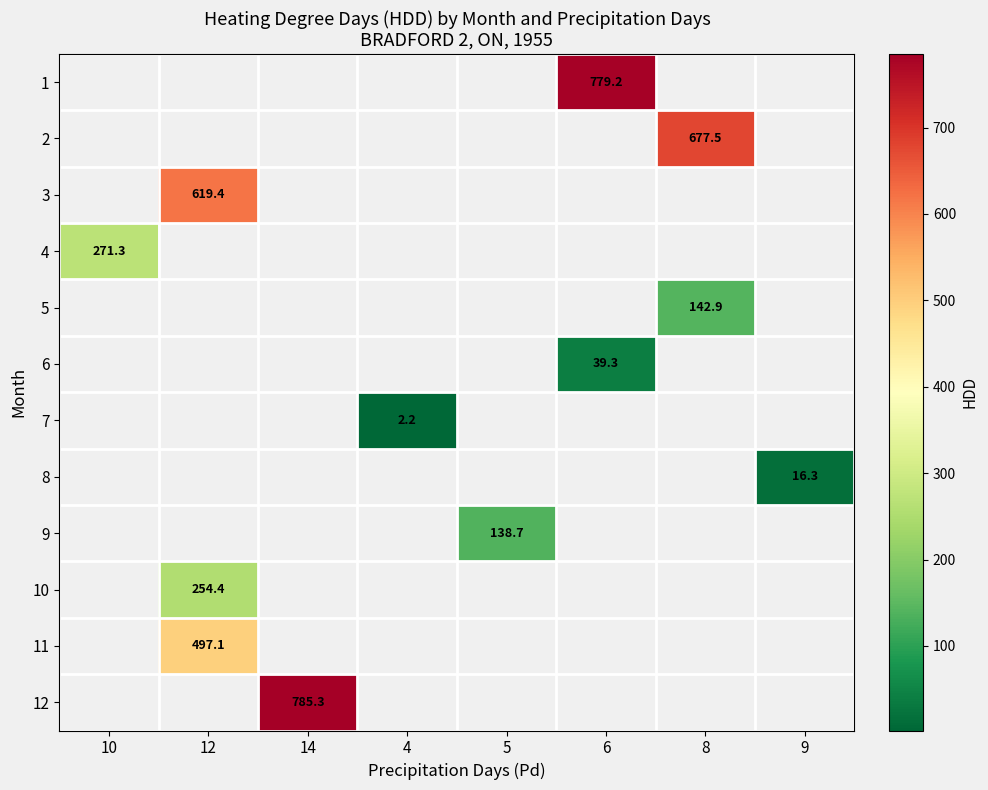

What is the smallest value displayed?

2.2